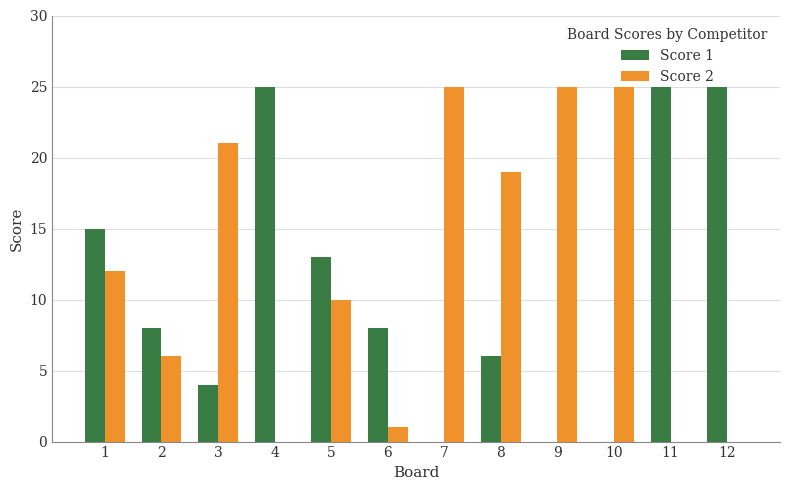

Where is Score 1 nearest to the value 12?

5